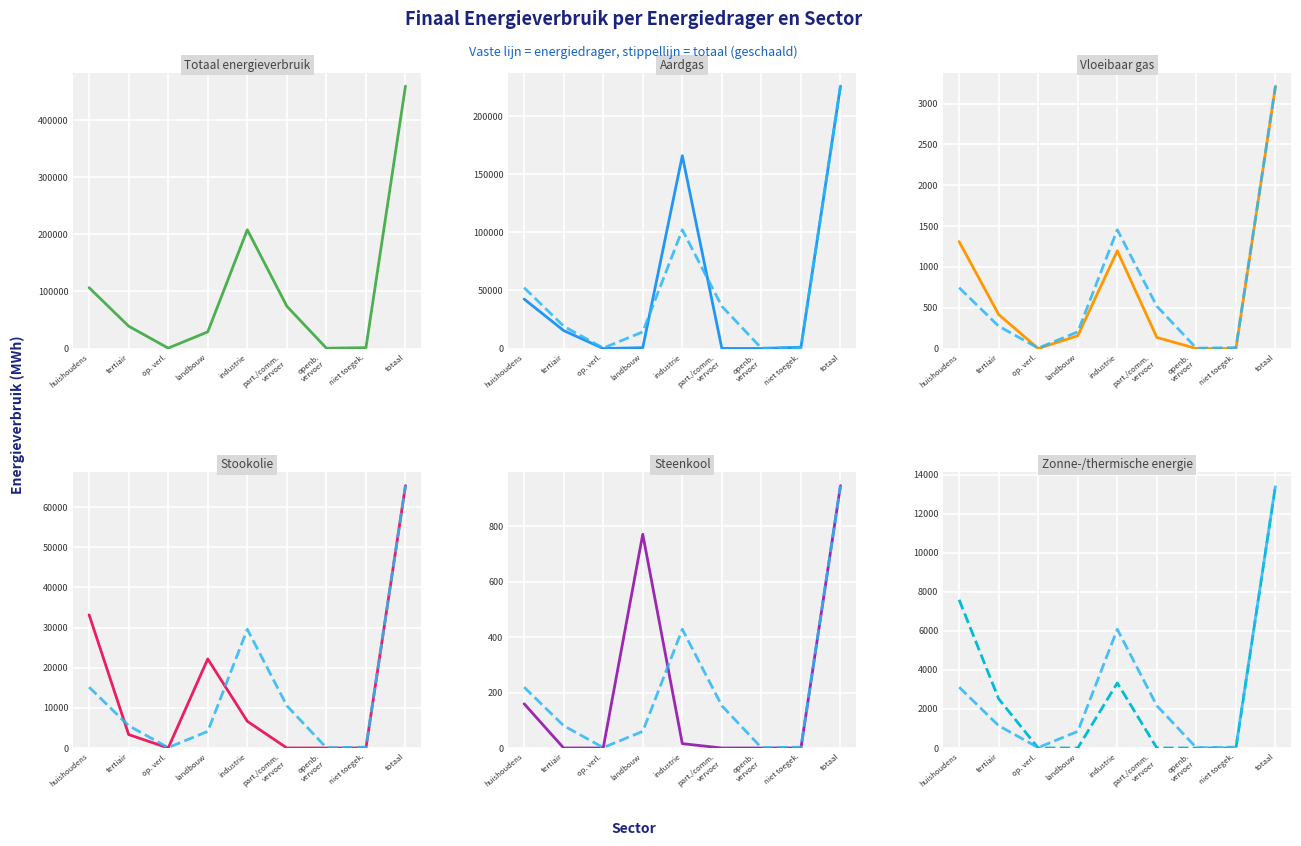

Rank the series at part./comm. vervoer from lowest to highest value.

Stookolie, Steenkool, Zonne-/thermische energie, Aardgas, Vloeibaar gas, Totaal (MWh)